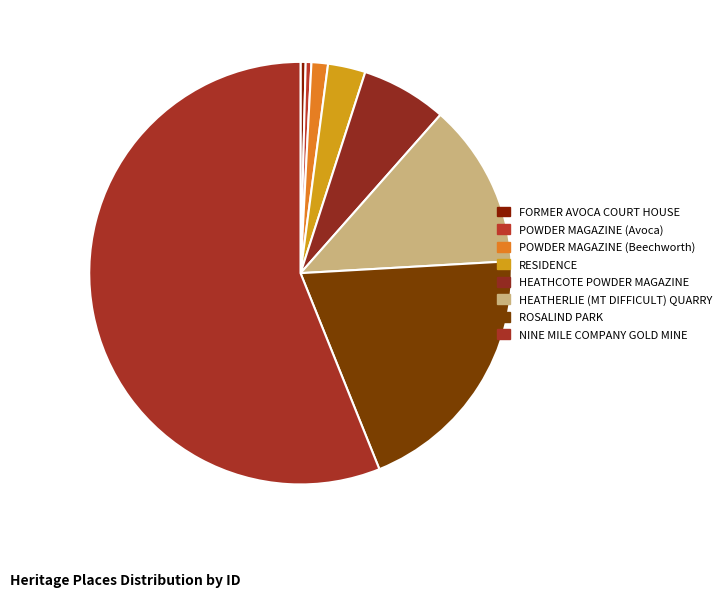

Between FORMER AVOCA COURT HOUSE and HEATHCOTE POWDER MAGAZINE, which is larger?

HEATHCOTE POWDER MAGAZINE